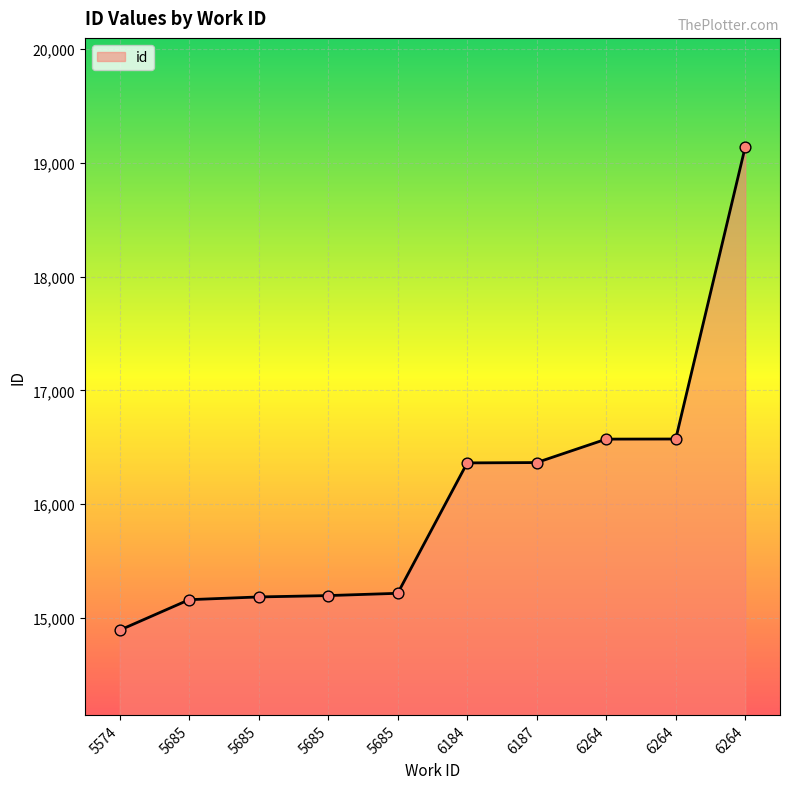

What is the change in value from 5685 to 5685?

+36